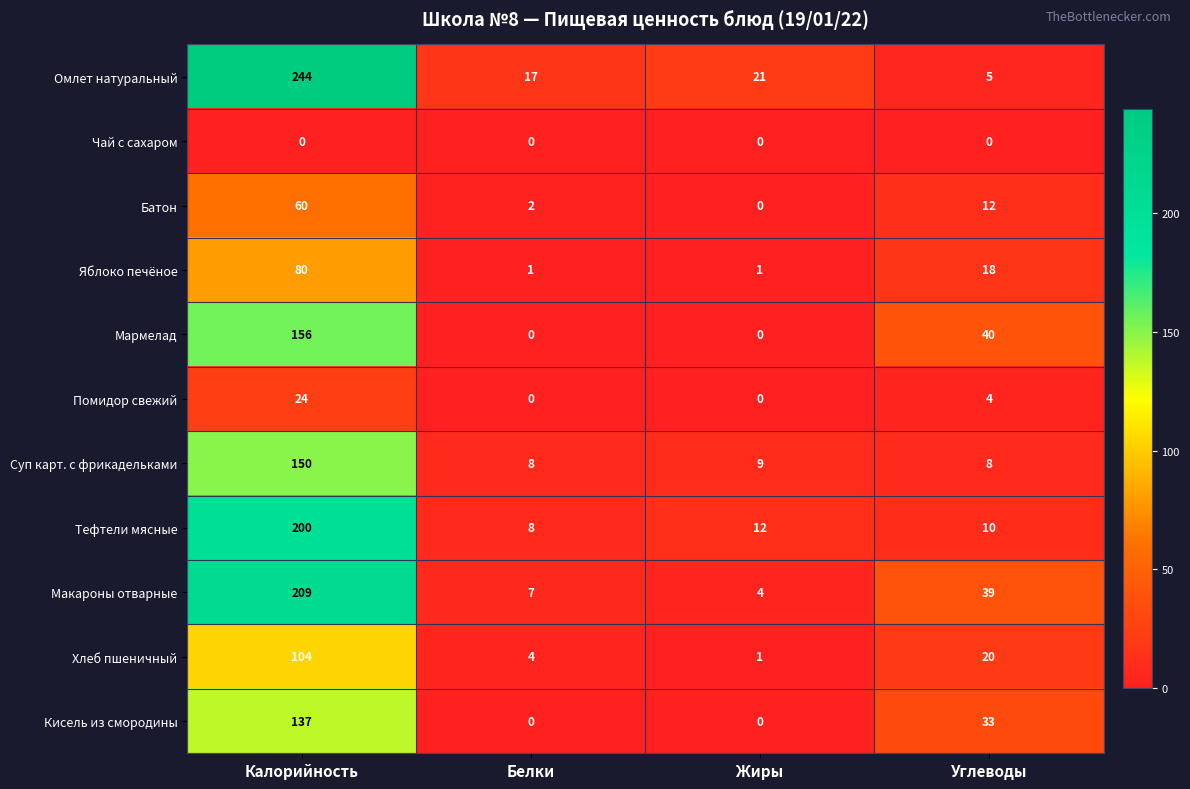

Which series has the largest range (max minus min)?

Омлет натуральный